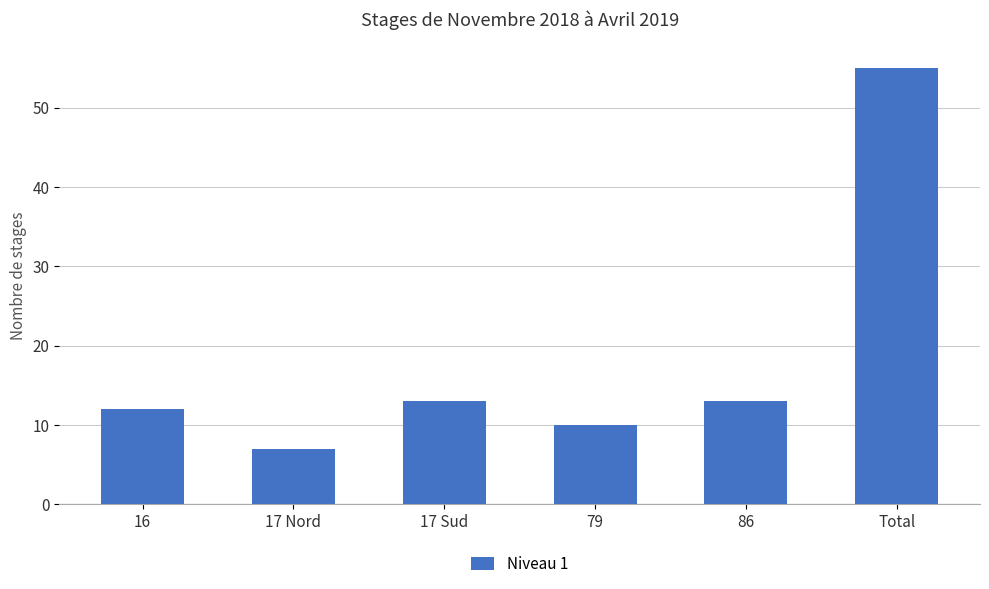

The value at 79 is 10. True or false?

True